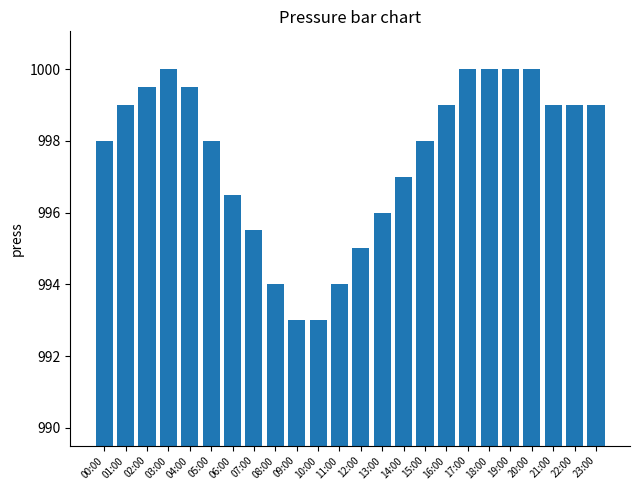

What is the sum of the values at 06:00 and 20:00?

1996.5